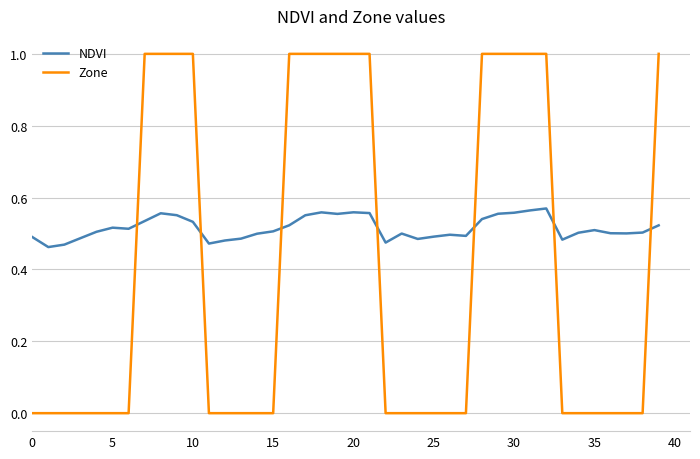

Which series ends up on top after the final intersection of NDVI and Zone?

Zone